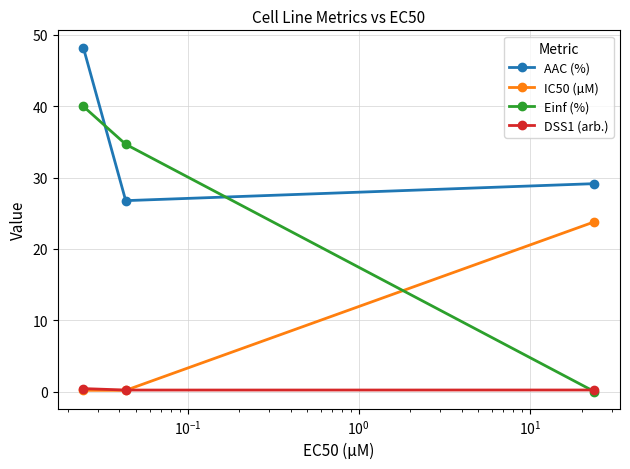

Which series has the largest total across all categories?

AAC (%)